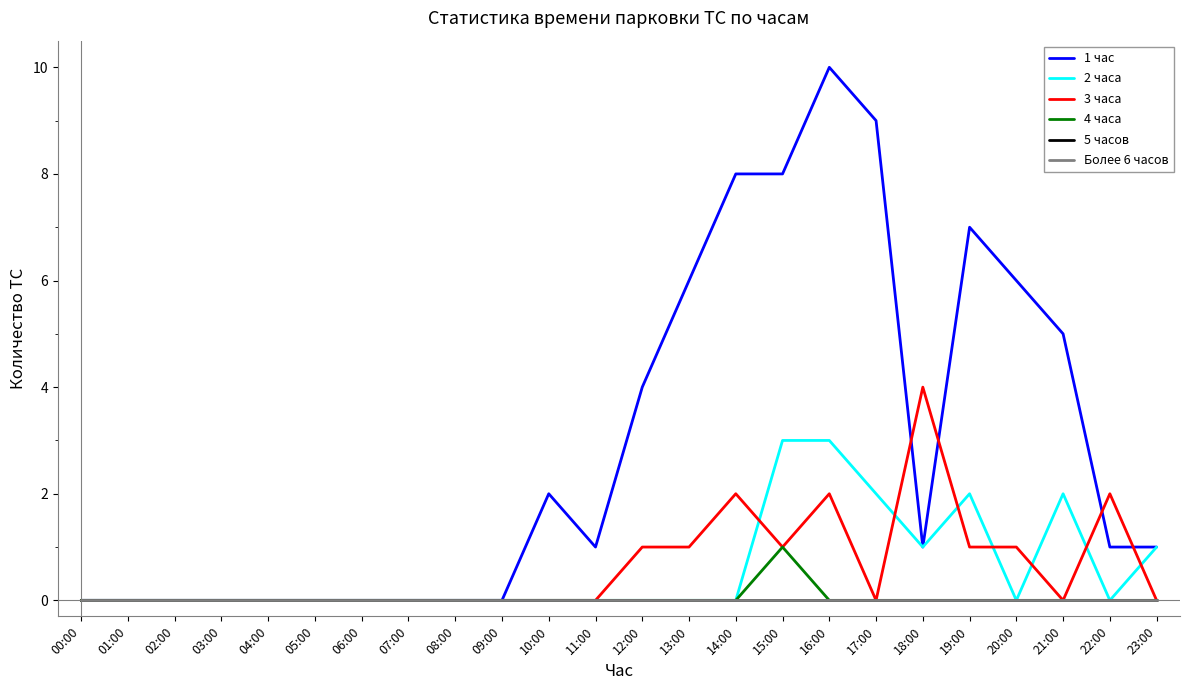

What is the maximum value shown in the chart?

10